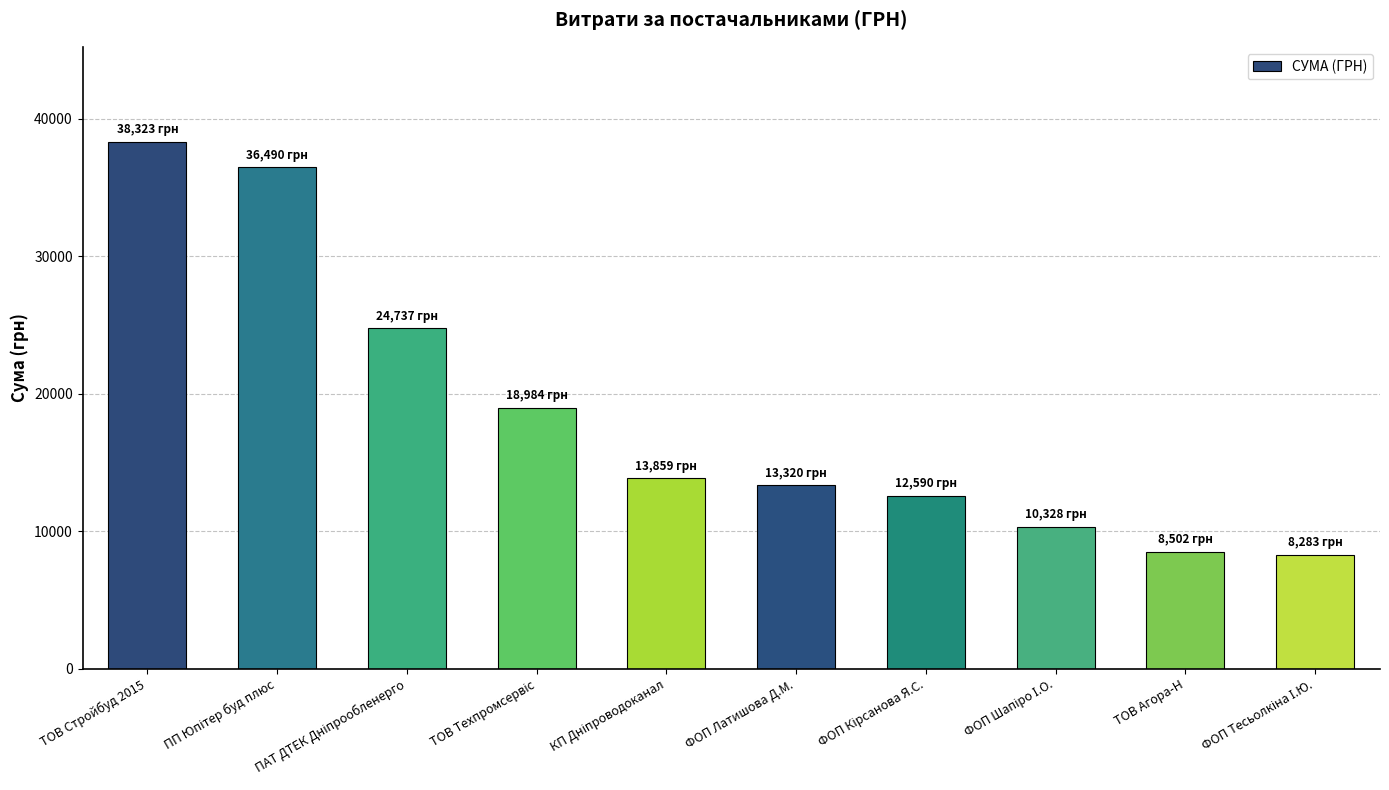

Which category has the highest value across all series?

ТОВ Стройбуд 2015